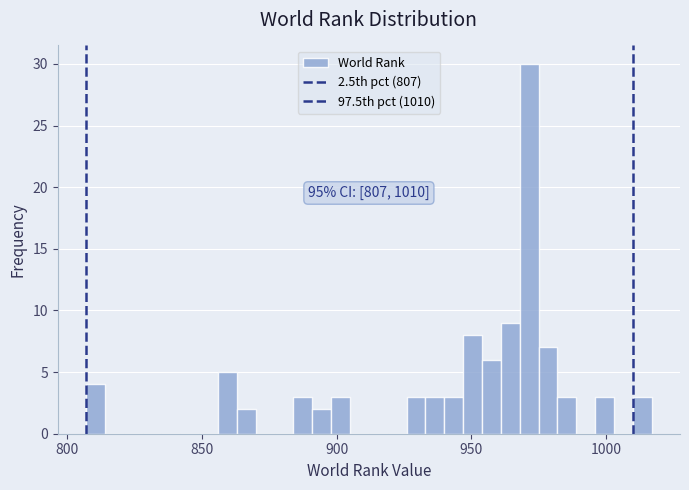

Read against the x-axis, roughly where is the centre of the tallest bar?

970